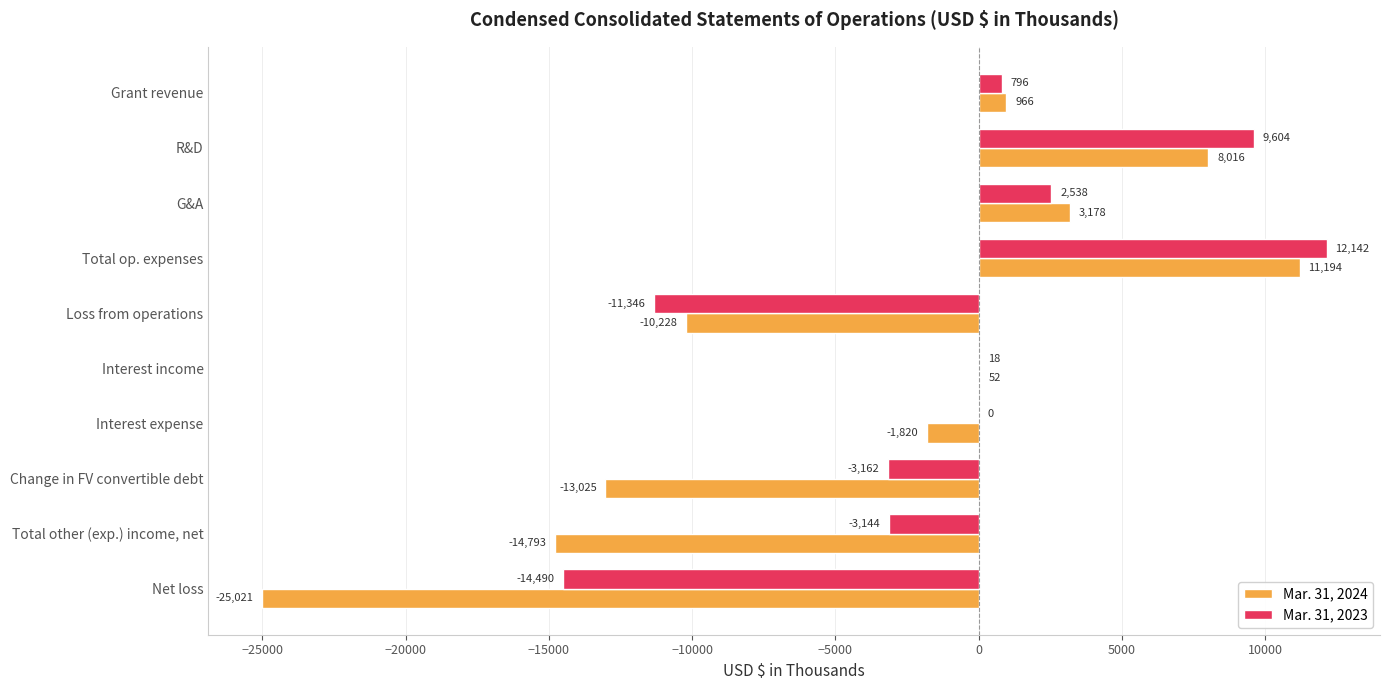

What are all the series names shown in the legend?

Mar. 31, 2024, Mar. 31, 2023